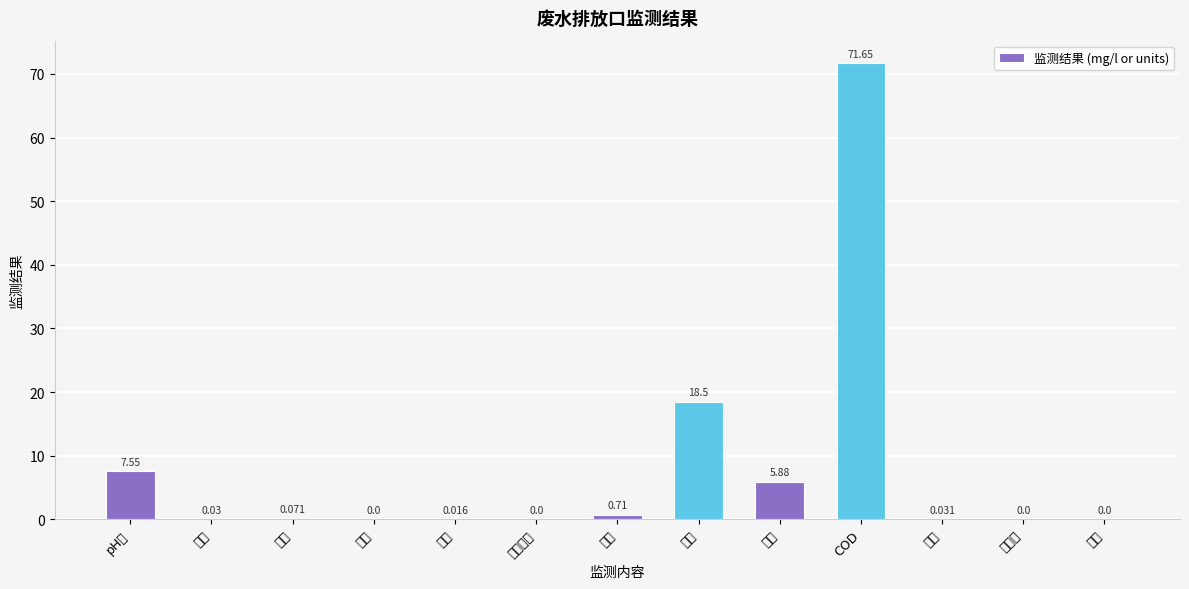

Reading left to right, extract all data points from this chart.

7.5	0.0	0.1	0.0	0.0	0.0	0.7	18.5	5.9	71.7	0.0	0.0	0.0